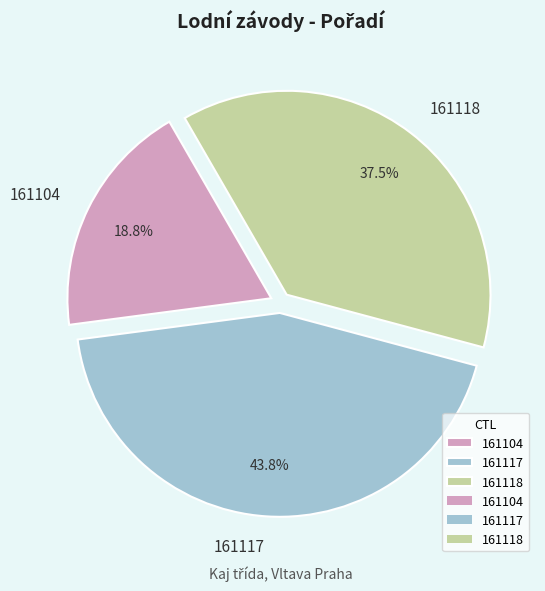

Combined, do 161117 and 161104 account for over 50%?

Yes